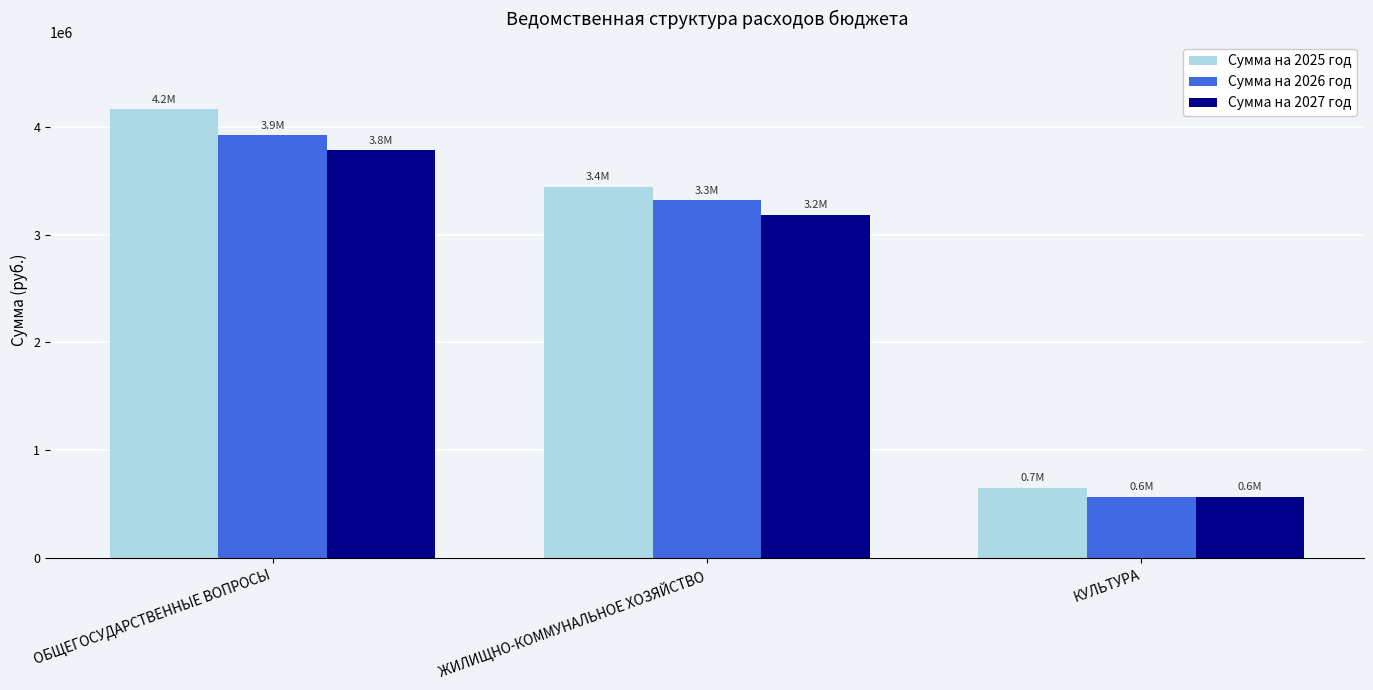

Reading left to right, extract all data points from this chart.

Сумма на 2025 год: ОБЩЕГОСУДАРСТВЕННЫЕ ВОПРОСЫ=4160491	ЖИЛИЩНО-КОММУНАЛЬНОЕ ХОЗЯЙСТВО=3443504	КУЛЬТУРА=656503
Сумма на 2026 год: ОБЩЕГОСУДАРСТВЕННЫЕ ВОПРОСЫ=3920147	ЖИЛИЩНО-КОММУНАЛЬНОЕ ХОЗЯЙСТВО=3318371	КУЛЬТУРА=569776
Сумма на 2027 год: ОБЩЕГОСУДАРСТВЕННЫЕ ВОПРОСЫ=3781814	ЖИЛИЩНО-КОММУНАЛЬНОЕ ХОЗЯЙСТВО=3182038	КУЛЬТУРА=569776